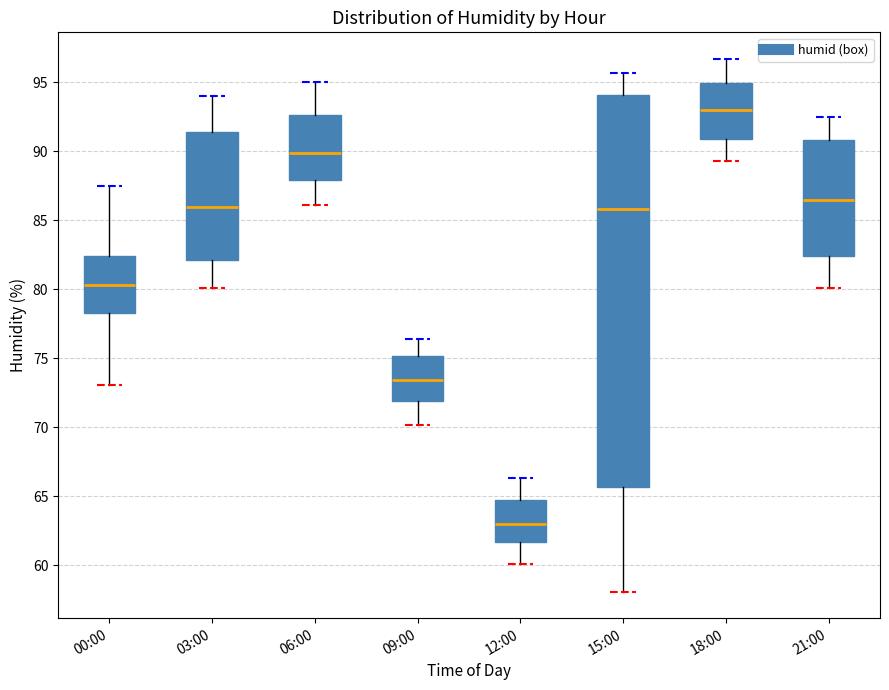

Reading left to right, read every box against the y-axis: the position of its median line, the range the box covers, and the ends of its whiskers. The values are not printed on the chart, so give them approximately, as read against the axis.

00:00: median 80.5, box 78.5 to 82.5, whiskers 73.0 to 87.5
03:00: median 86.0, box 82.0 to 91.5, whiskers 80.0 to 94.0
06:00: median 90.0, box 88.0 to 92.5, whiskers 86.0 to 95.0
09:00: median 73.5, box 72.0 to 75.0, whiskers 70.0 to 76.5
12:00: median 63.0, box 61.5 to 64.5, whiskers 60.0 to 66.5
15:00: median 86.0, box 65.5 to 94.0, whiskers 58.0 to 95.5
18:00: median 93.0, box 91.0 to 95.0, whiskers 89.5 to 96.5
21:00: median 86.5, box 82.5 to 91.0, whiskers 80.0 to 92.5